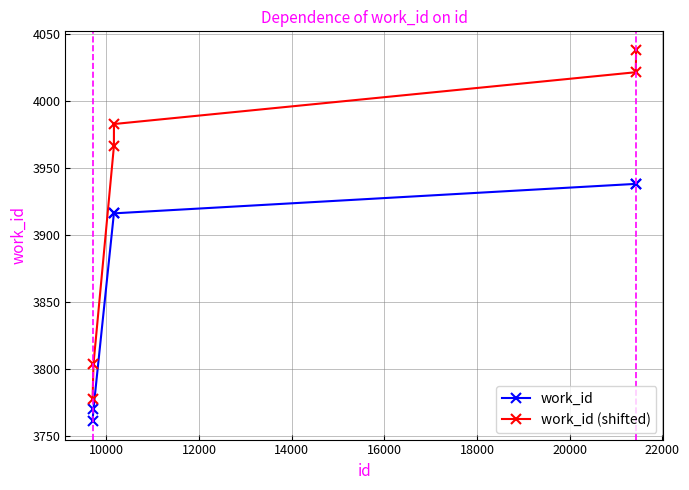

Which series has the largest total across all categories?

work_id (shifted)